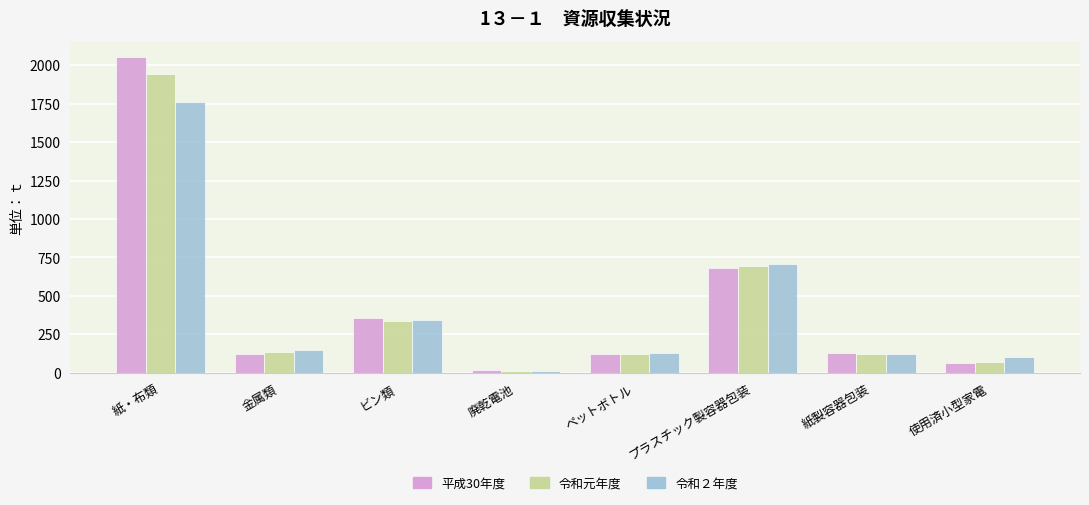

Between 金属類 and 廃乾電池, which series saw the biggest shift?

令和２年度